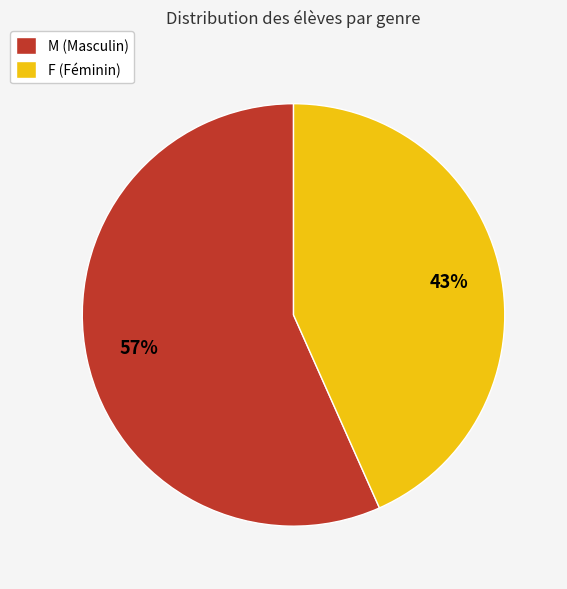

To the nearest percent, what percentage of the pie is M?

57%